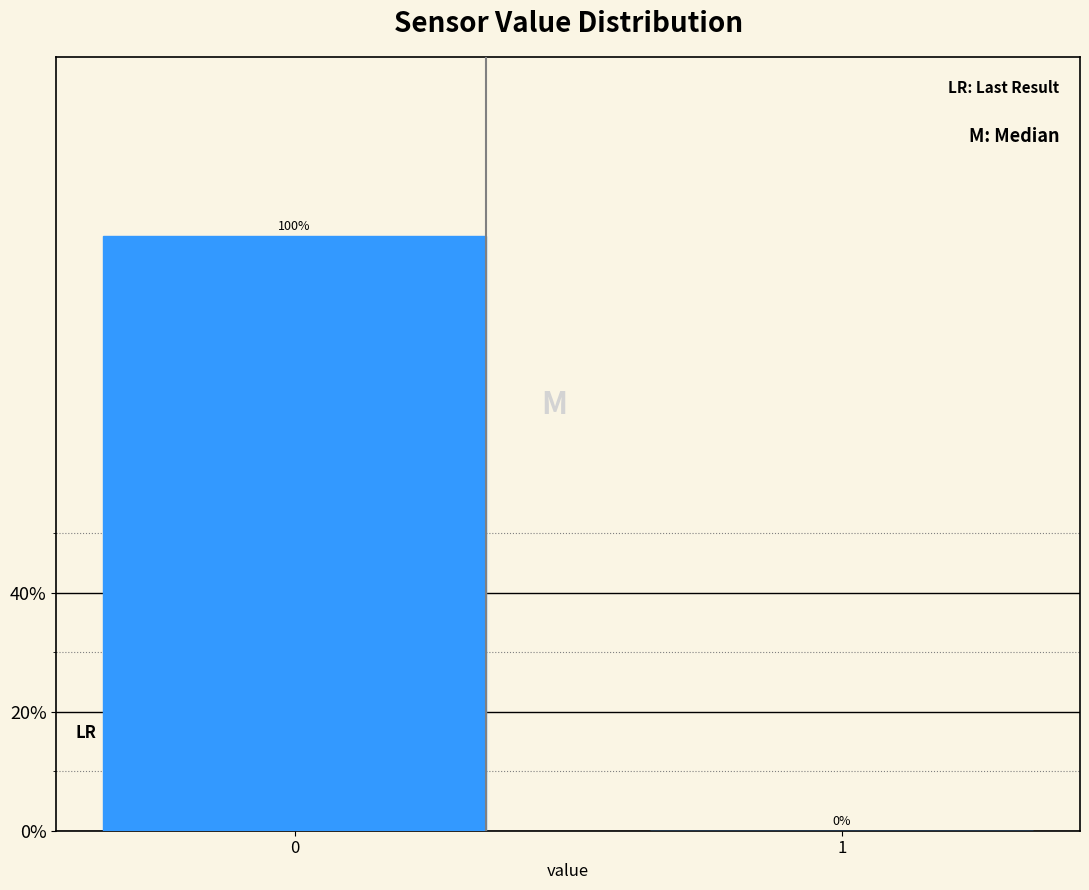

Reading left to right, what are all the values shown in this chart?

0=100	1=0